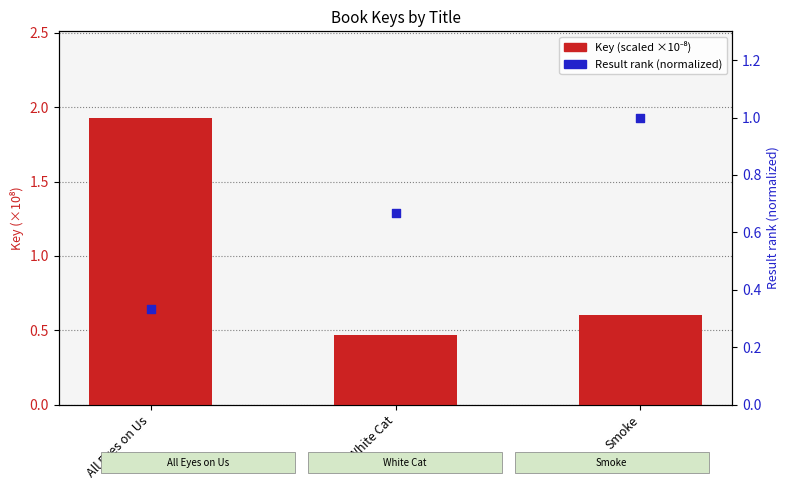

What are all the series names shown in the legend?

Key (scaled ×10⁻⁸), Result rank (normalized)